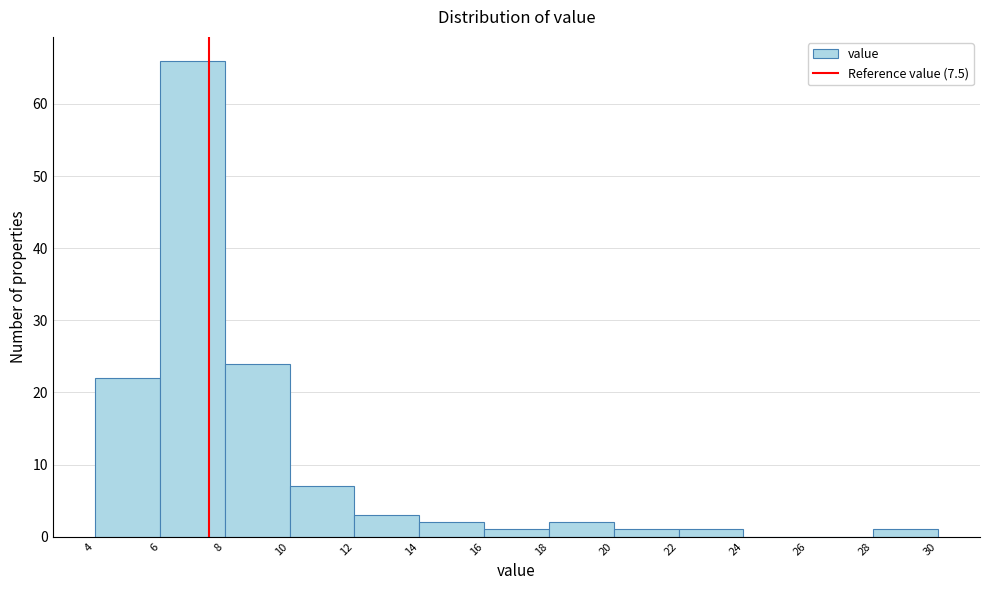

Reading left to right, transcribe this chart: for each bar, give the range it covers on the x-axis and its height. The values are not printed on the chart, so give them approximately, as read against the axis.

4 to 6: 22
6 to 8: 66
8 to 10: 24
10 to 12: 7
12 to 14: 3
14 to 16: 2
16 to 18: 1
18 to 20: 2
20 to 22: 1
22 to 24: 1
24 to 26: 0
26 to 28: 0
28 to 30: 1